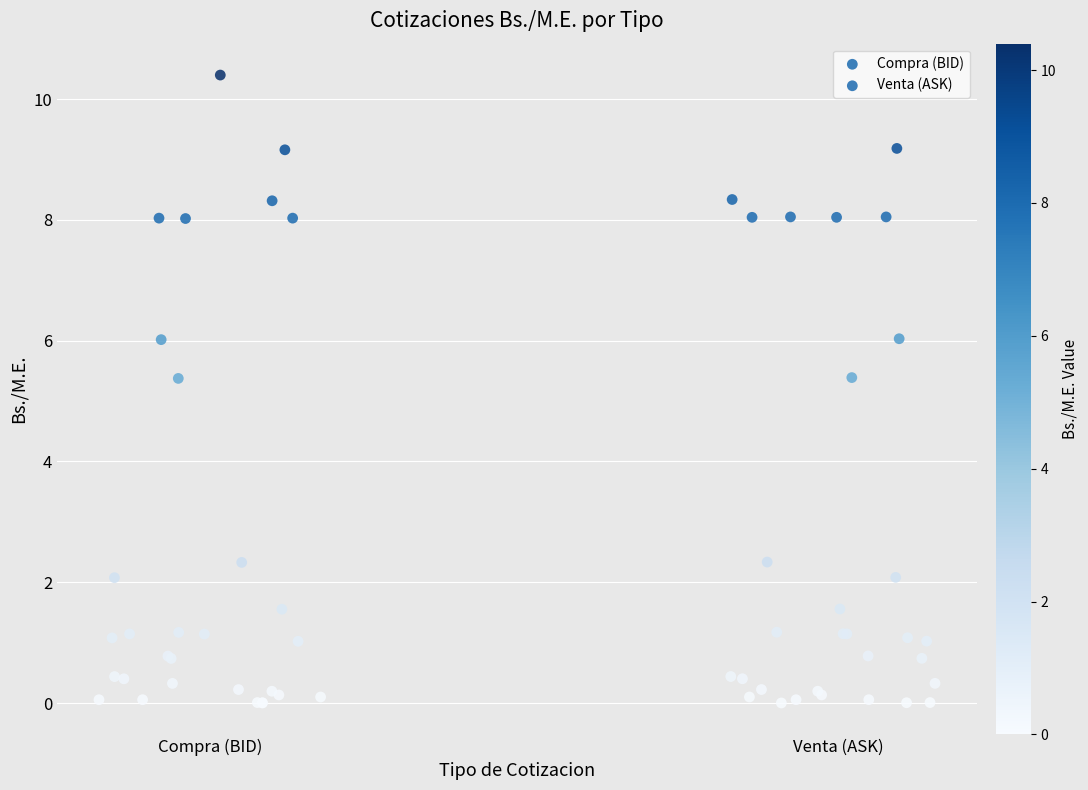

Which series has the widest spread of Y values?

Compra (BID)